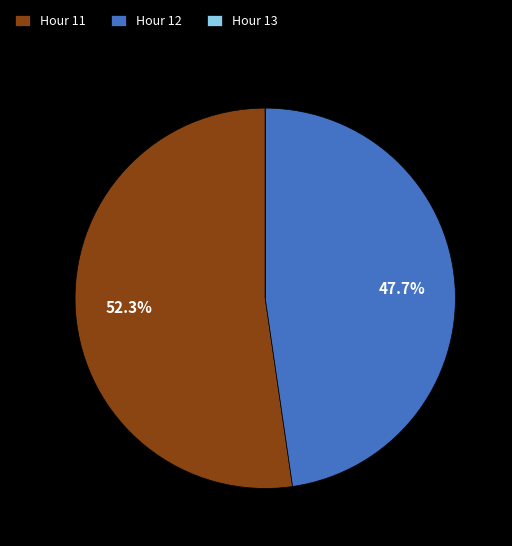

How much of the chart is everything except Hour 12?

52.3%